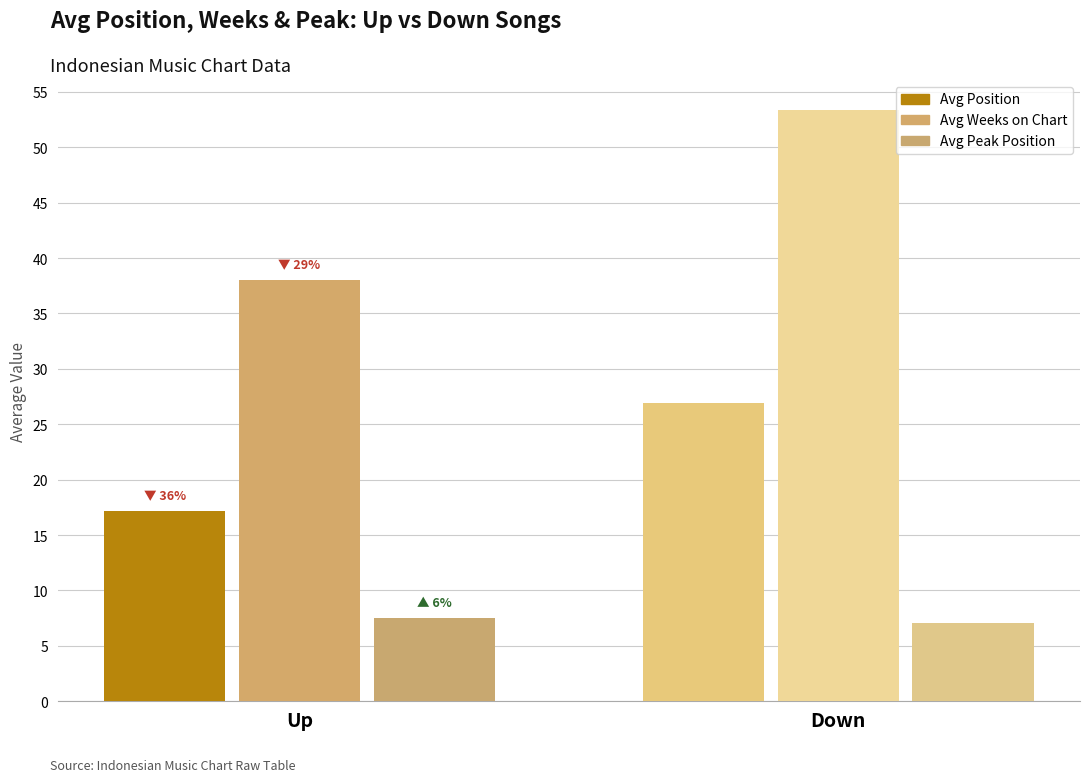

Reading left to right, list all the values displayed in this chart.

Avg Position: 17.2	26.9
Avg Weeks on Chart: 38.0	53.4
Avg Peak Position: 7.5	7.1